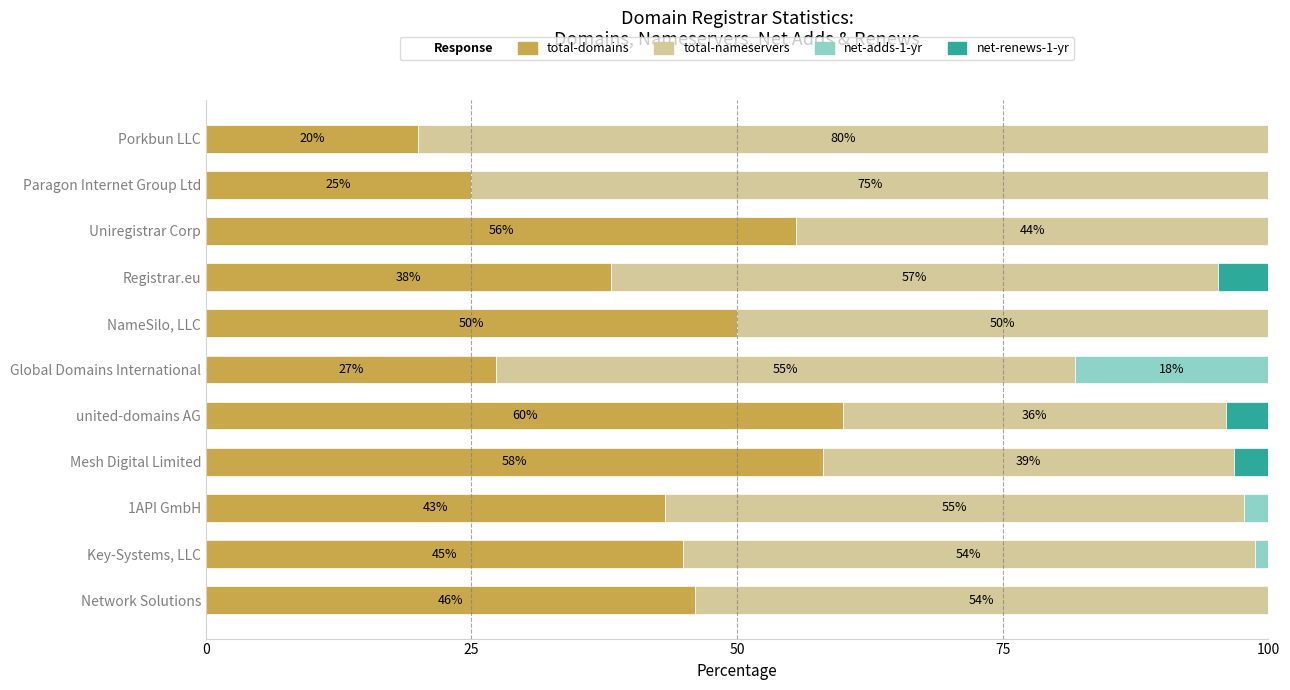

The total-domains series shows 75.6 at Network Solutions. True or false?

False